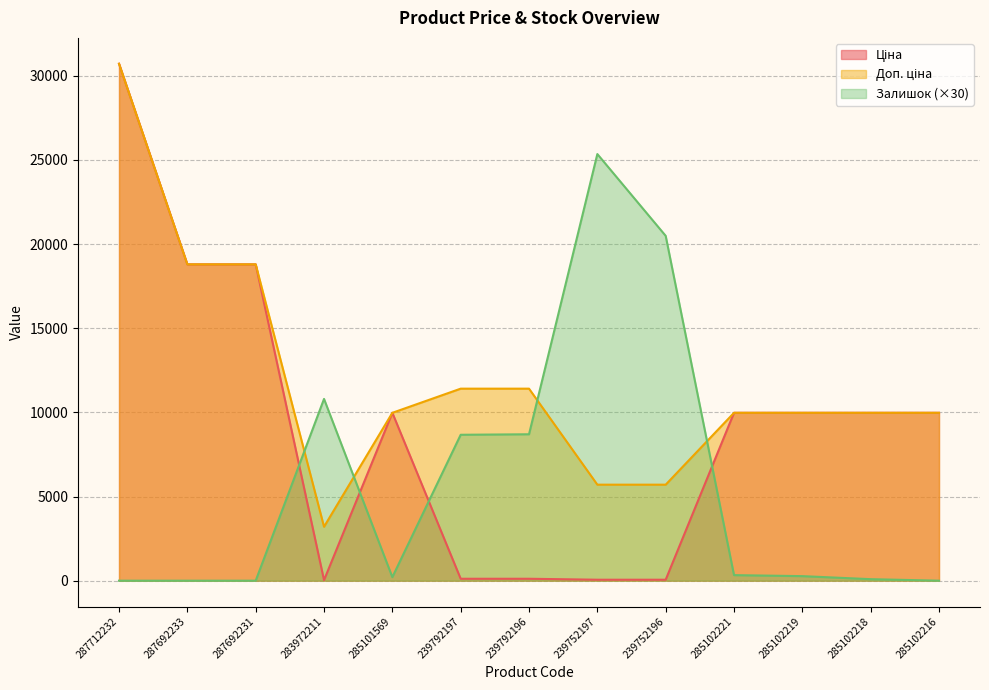

Between 285102221 and 287692231, which is larger?

287692231